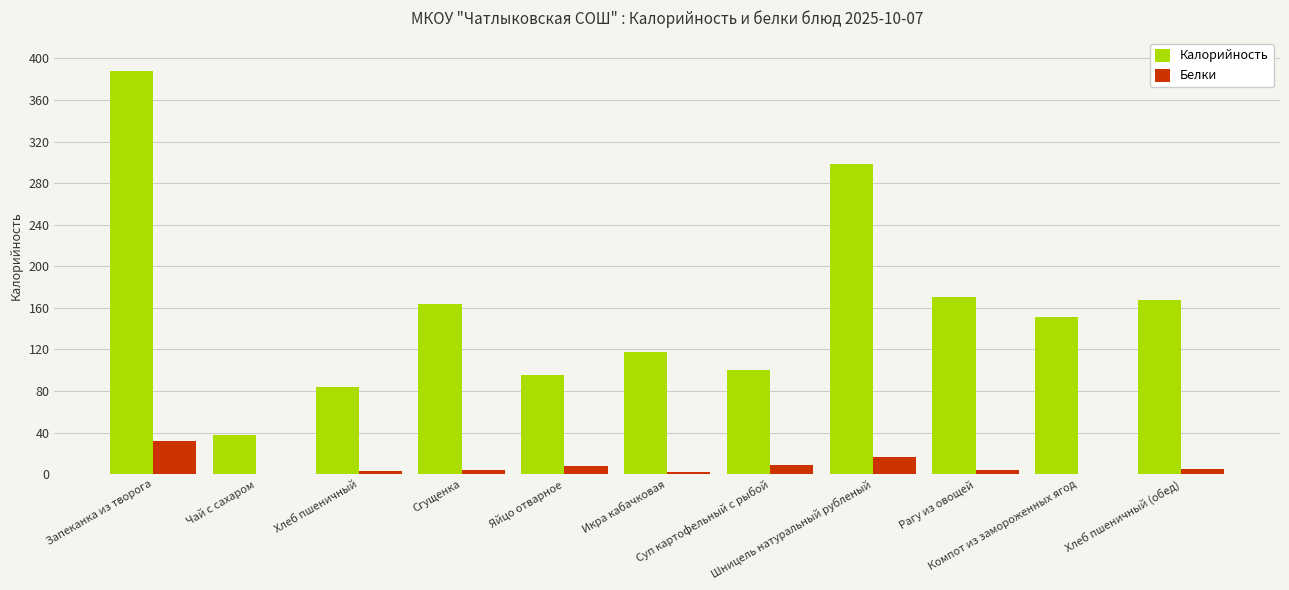

Which series has the largest total across all categories?

Калорийность